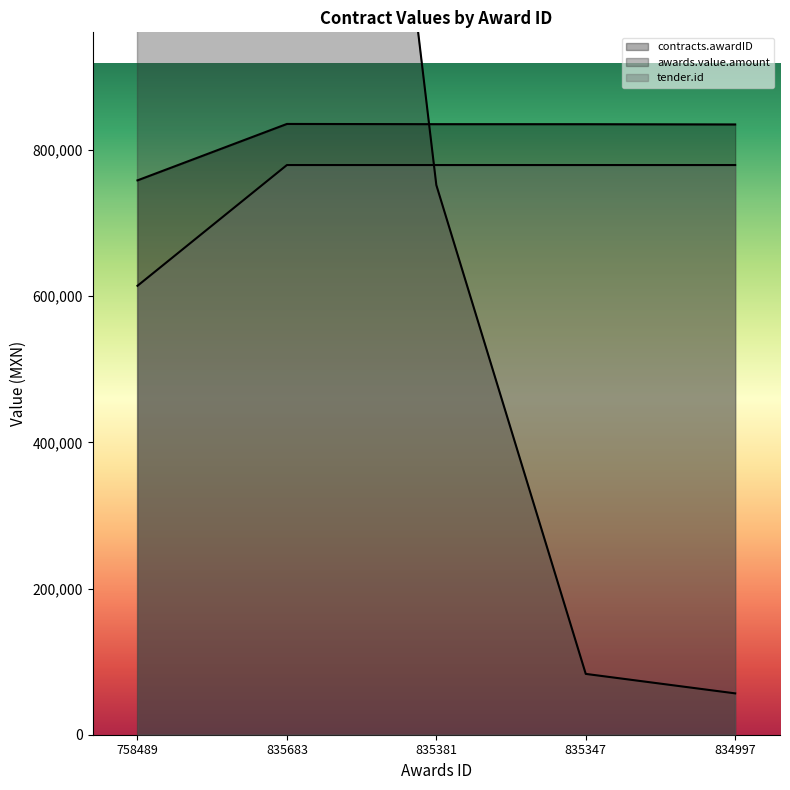

What are all the series names shown in the legend?

contracts.awardID, awards.value.amount, tender.id